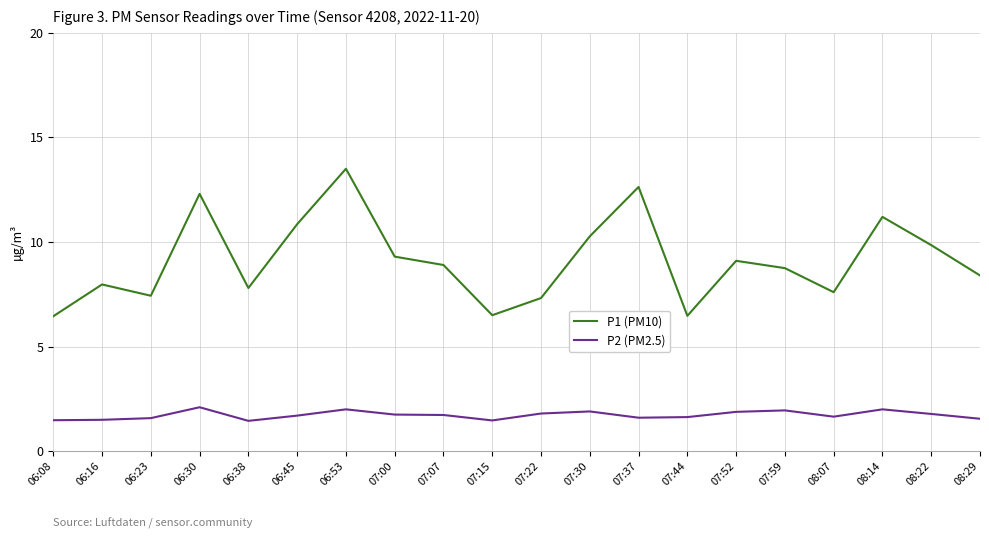

True or false: P1 (PM10) and P2 (PM2.5) intersect in this chart.

False